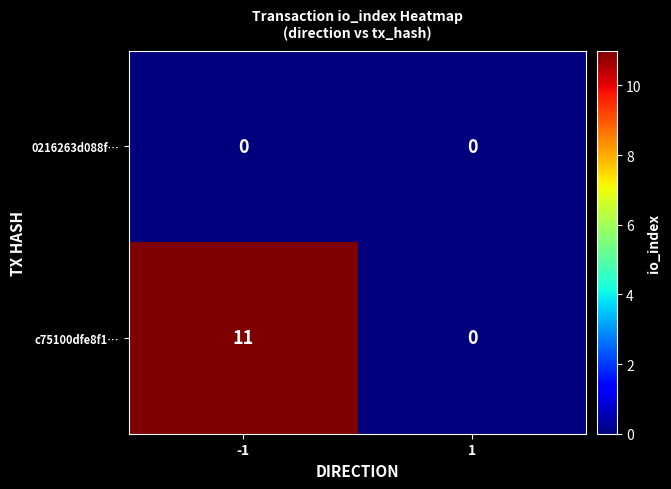

The value of c75100dfe8f1… at 1 is 0. True or false?

True